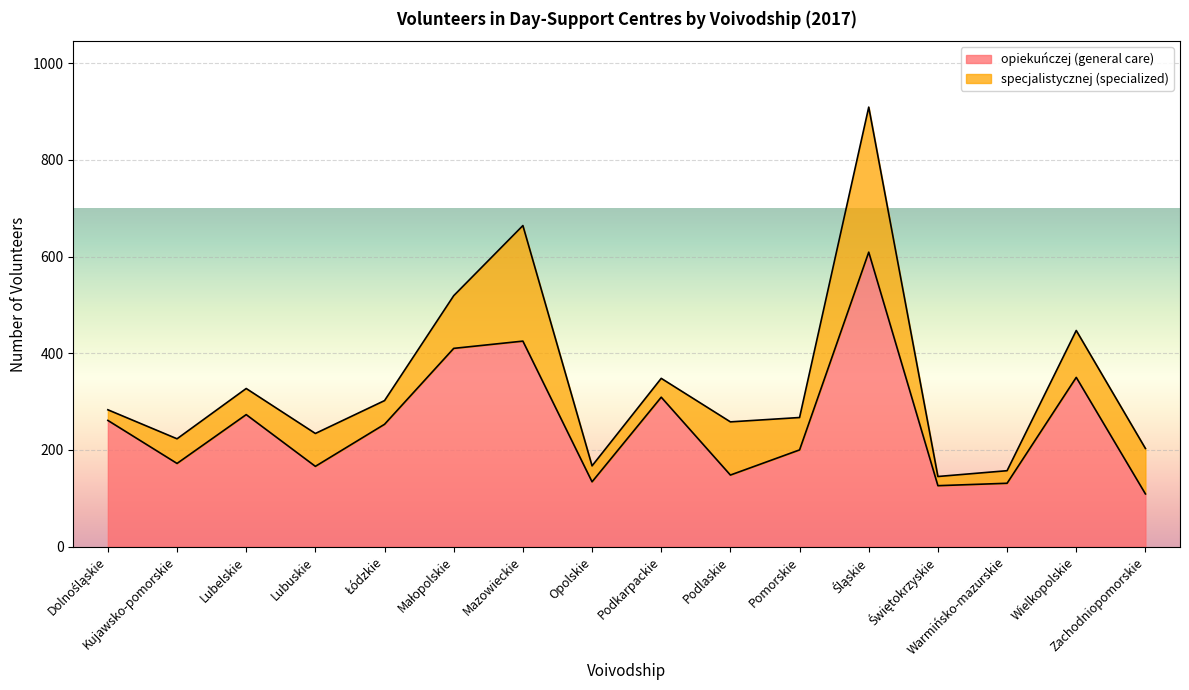

What is the difference between the maximum and minimum values in the opiekuńczej (general care) series?

500